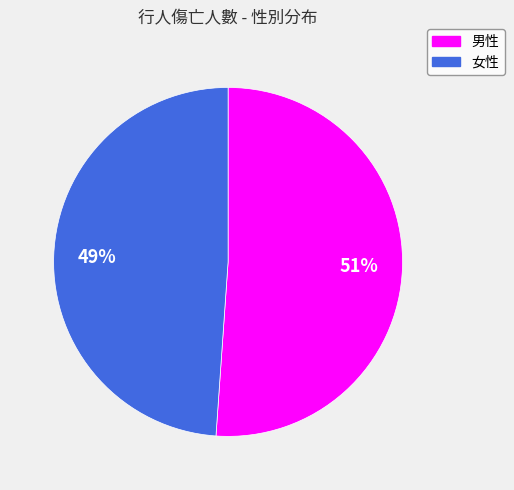

What is the ratio of the value at 女性 to the value at 男性?

1.0